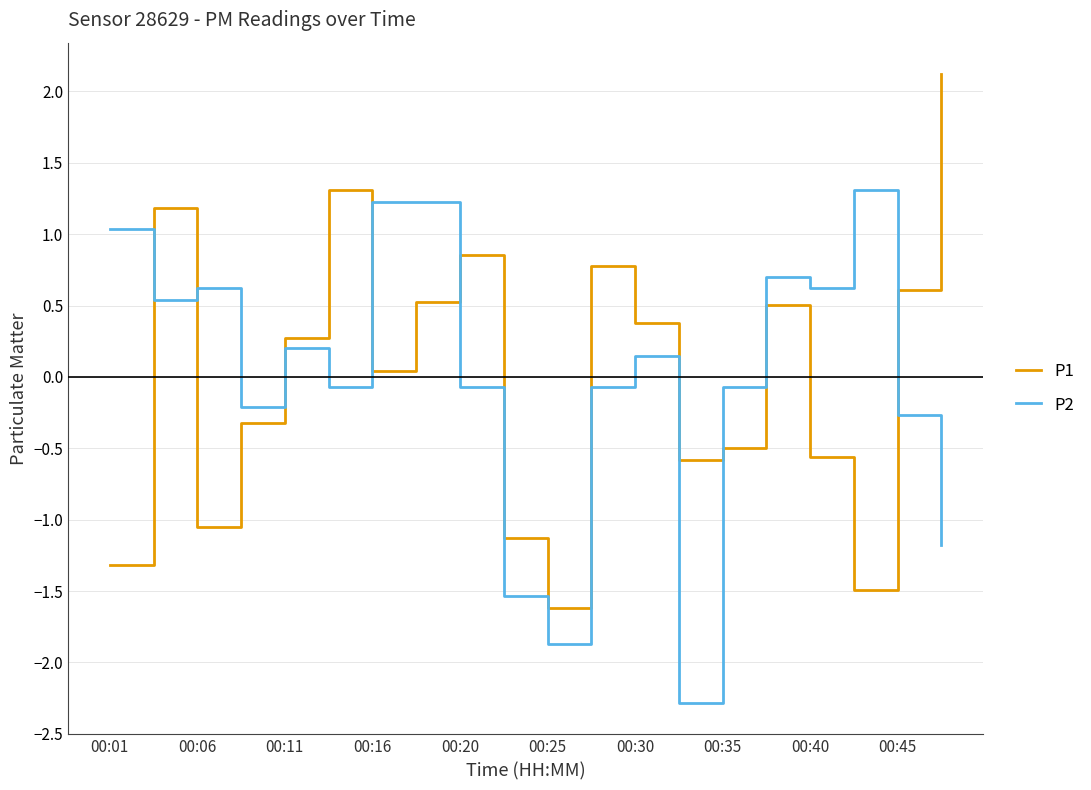

List the series in order of their peak value, highest first.

P1, P2